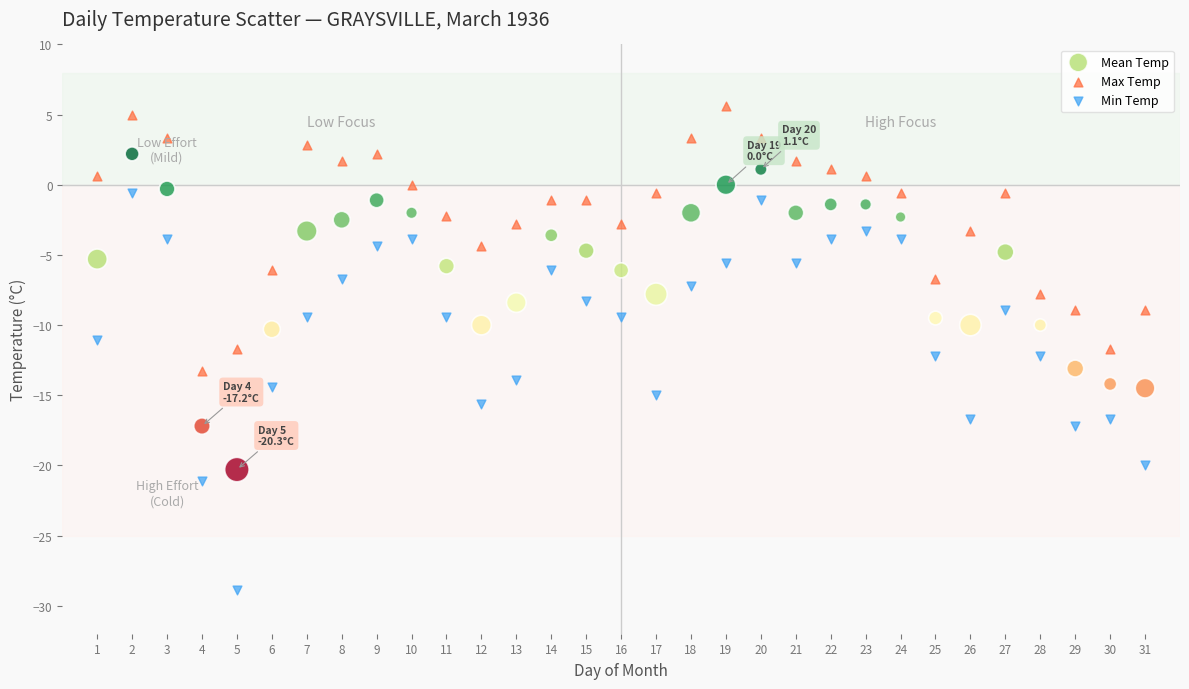

Which series contains the lowest Y value?

Min Temp